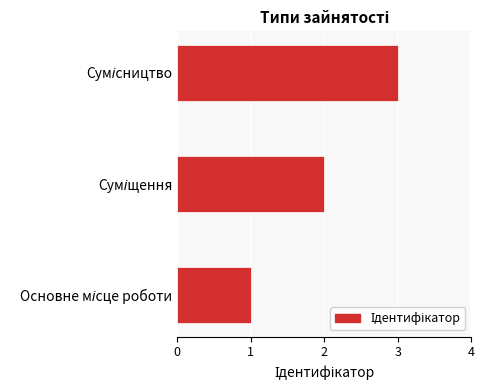

What is the greatest value displayed?

3